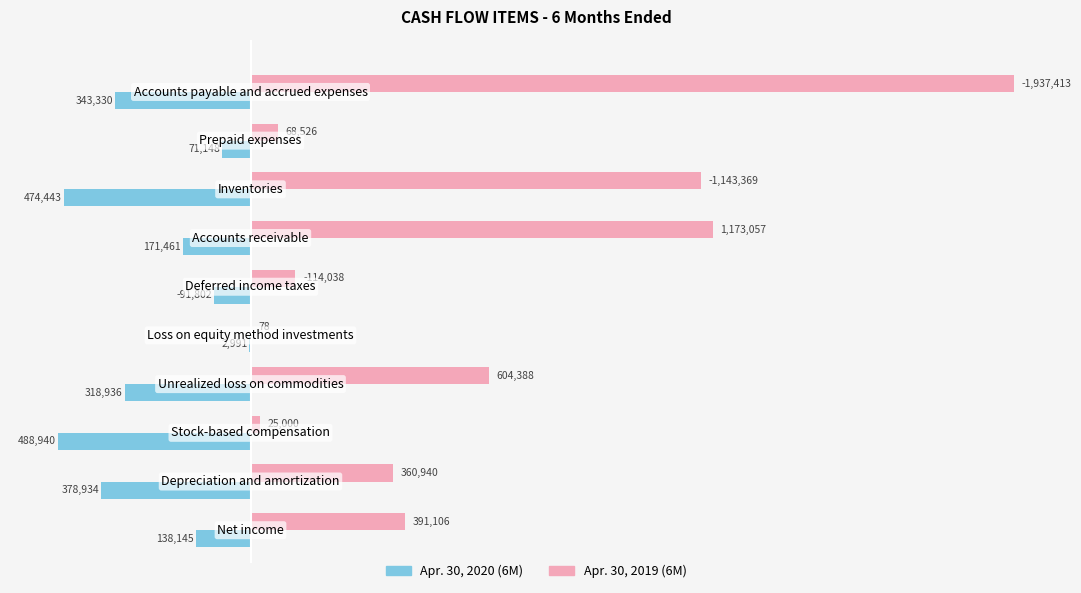

What are all the series names shown in the legend?

Apr. 30, 2020 (6M), Apr. 30, 2019 (6M)